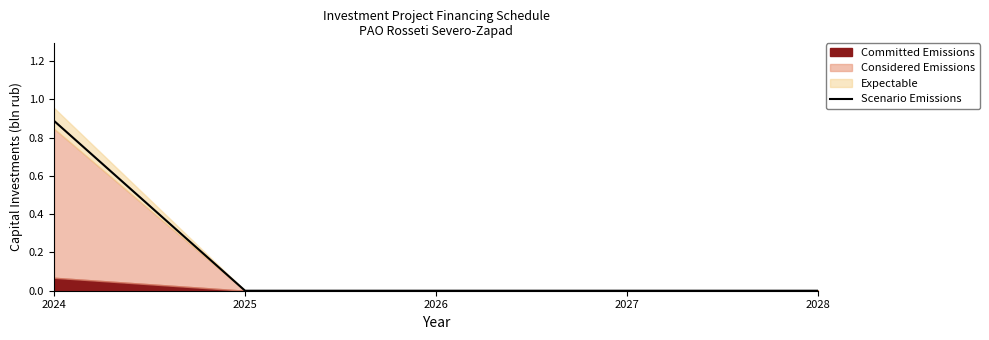

What is the sum of all values?

0.9